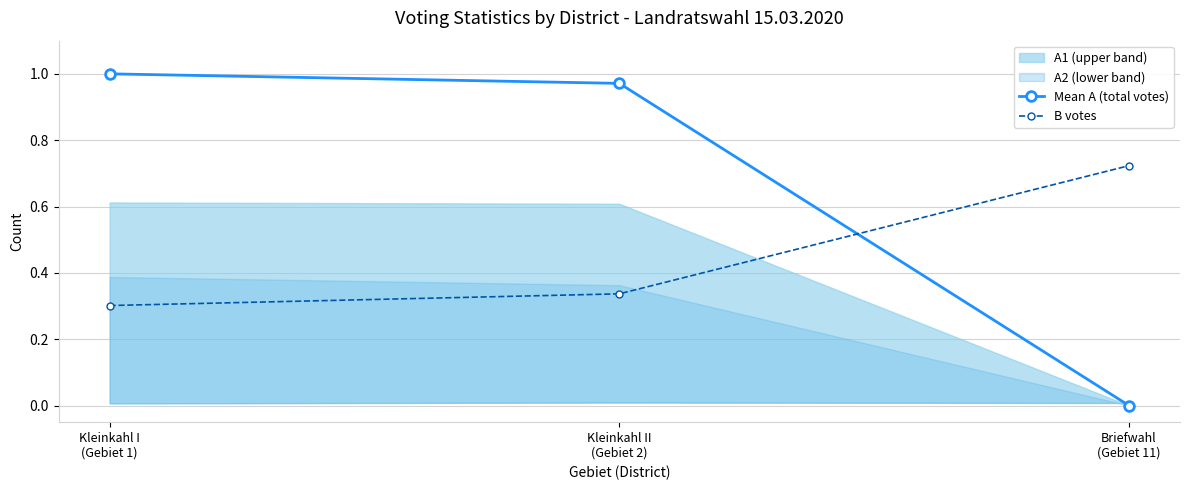

Does the chart have visible grid lines?

Yes